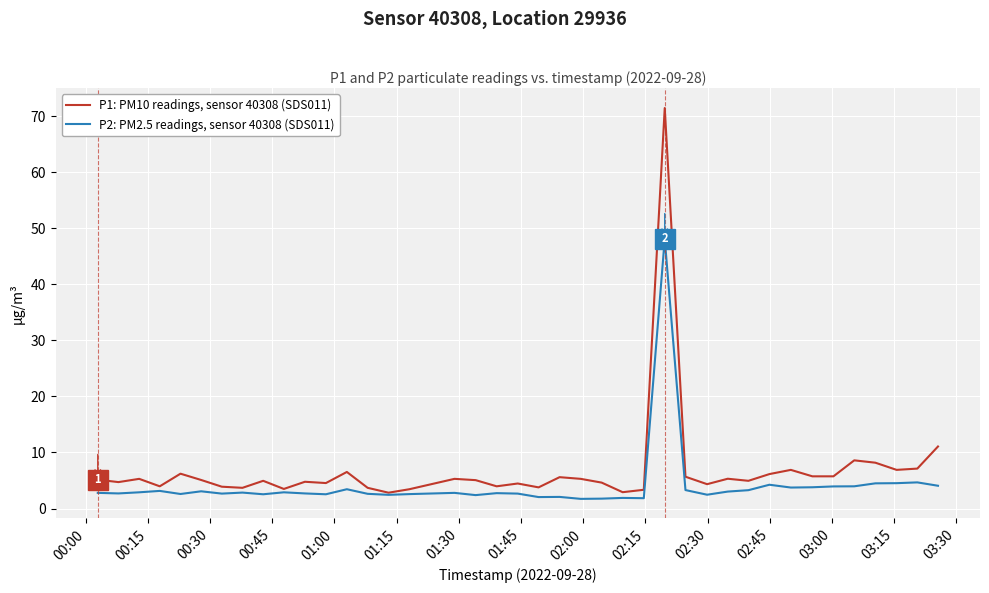

List the series in order of their peak value, highest first.

P1: PM10 readings, sensor 40308 (SDS011), P2: PM2.5 readings, sensor 40308 (SDS011)